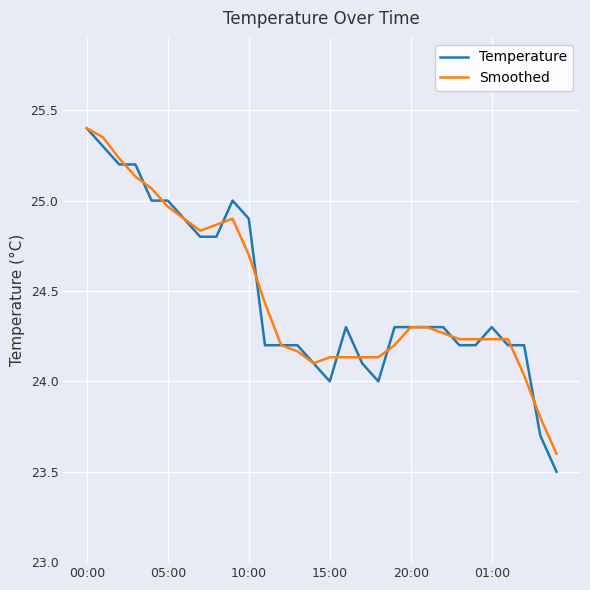

Which series has the largest range (max minus min)?

Temperature